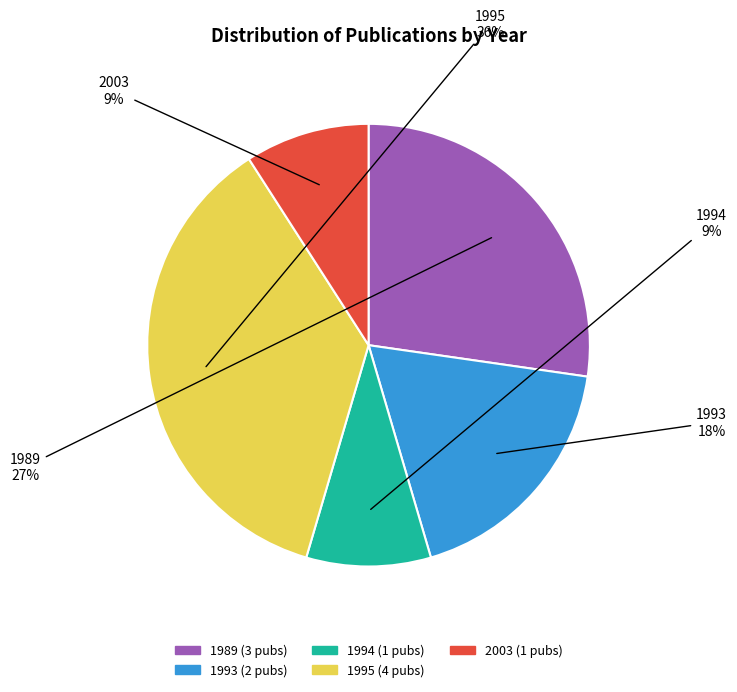

What is the largest slice in the pie chart?

1995